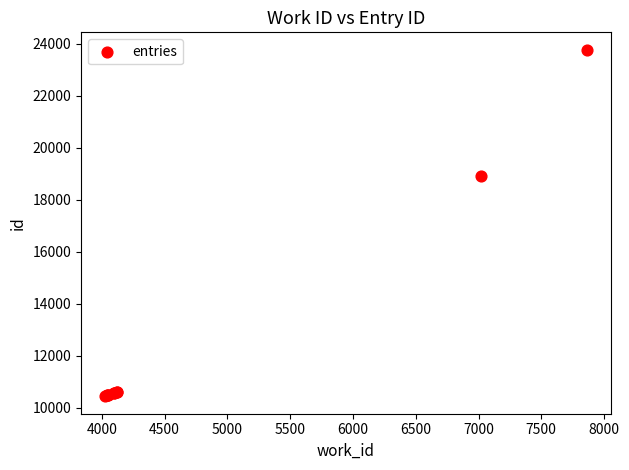

What Y value in the scatter plot is closest to 17103?

18930